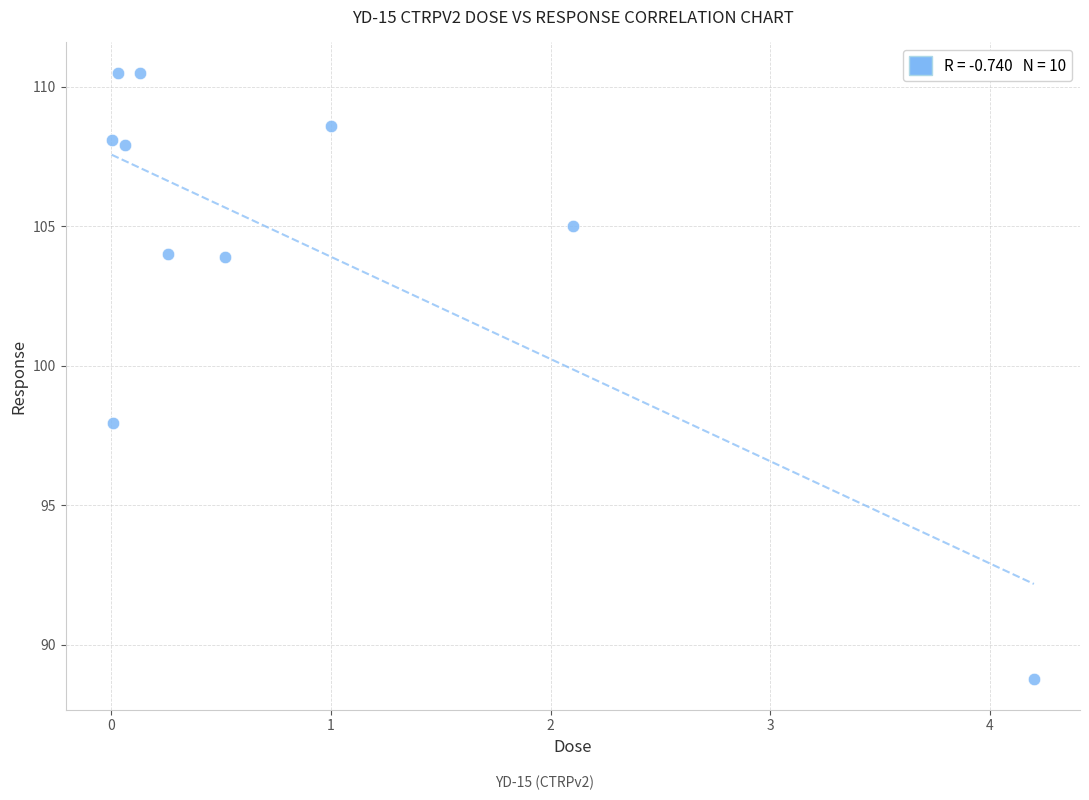

What Y value in the scatter plot is closest to 99?

98.0